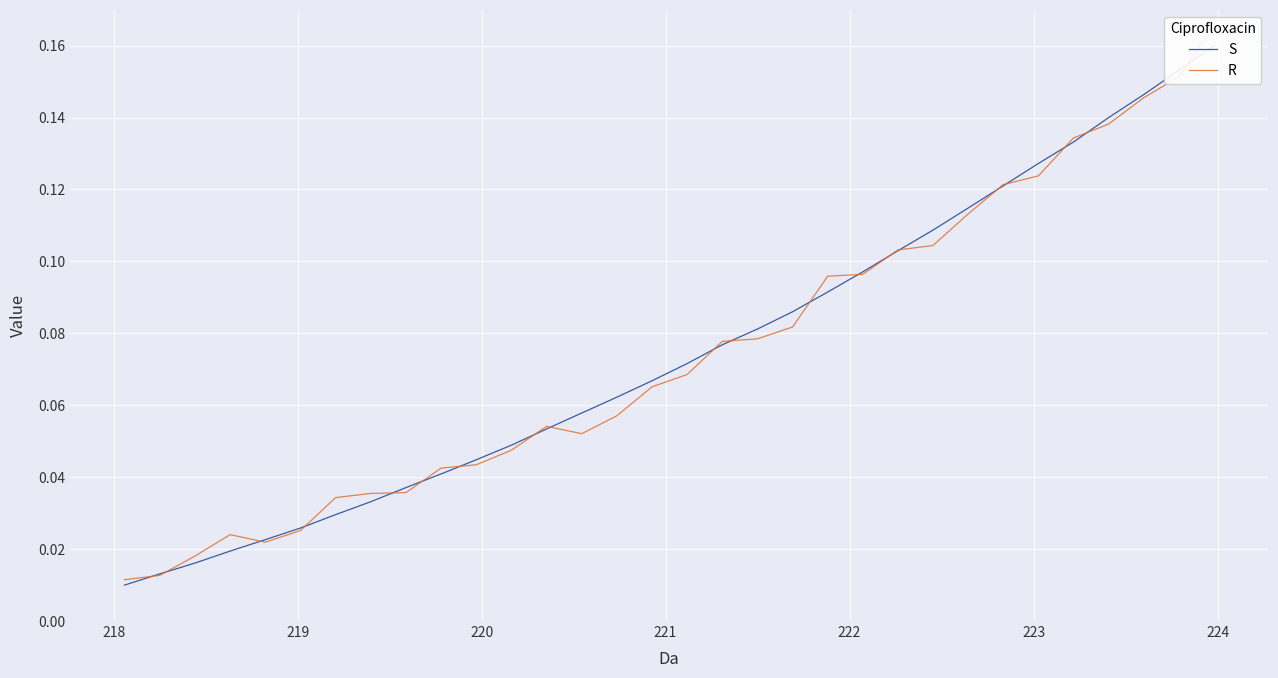

What are all the series names shown in the legend?

S, R